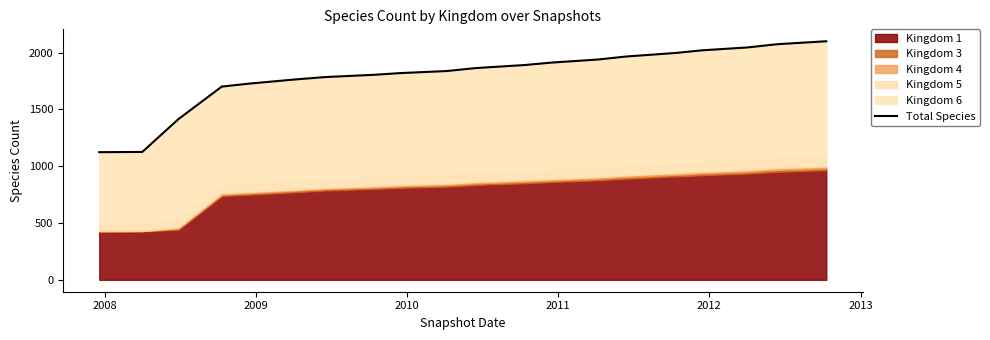

The value at 19 is 3031. True or false?

False